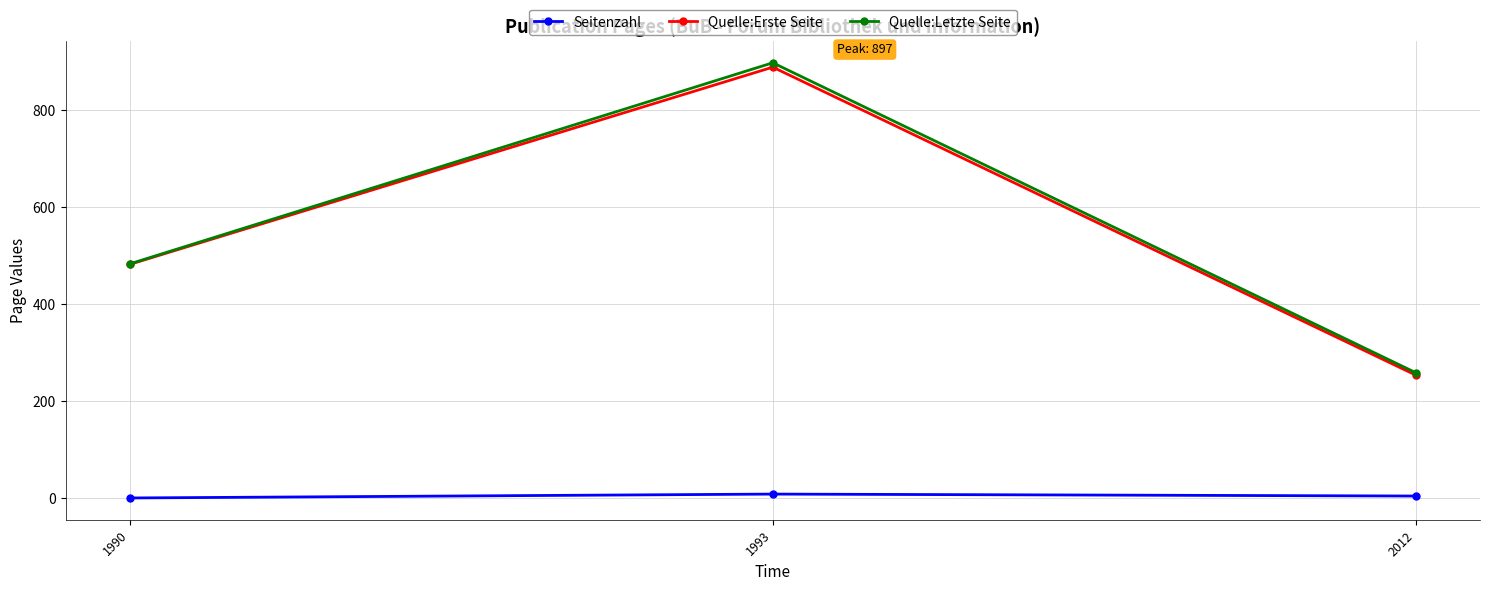

True or false: Quelle:Erste Seite has a value of 888 at 1993.

True